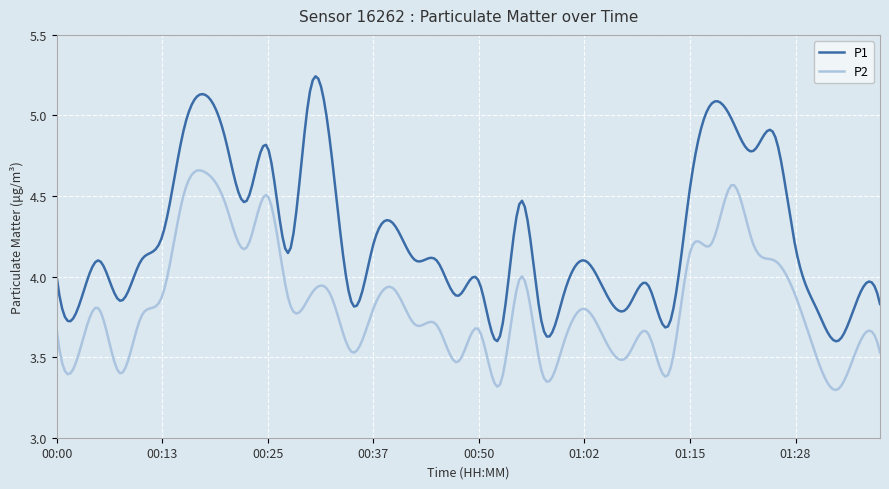

What is the difference between the second highest and second lowest values in the P2 series?

1.4